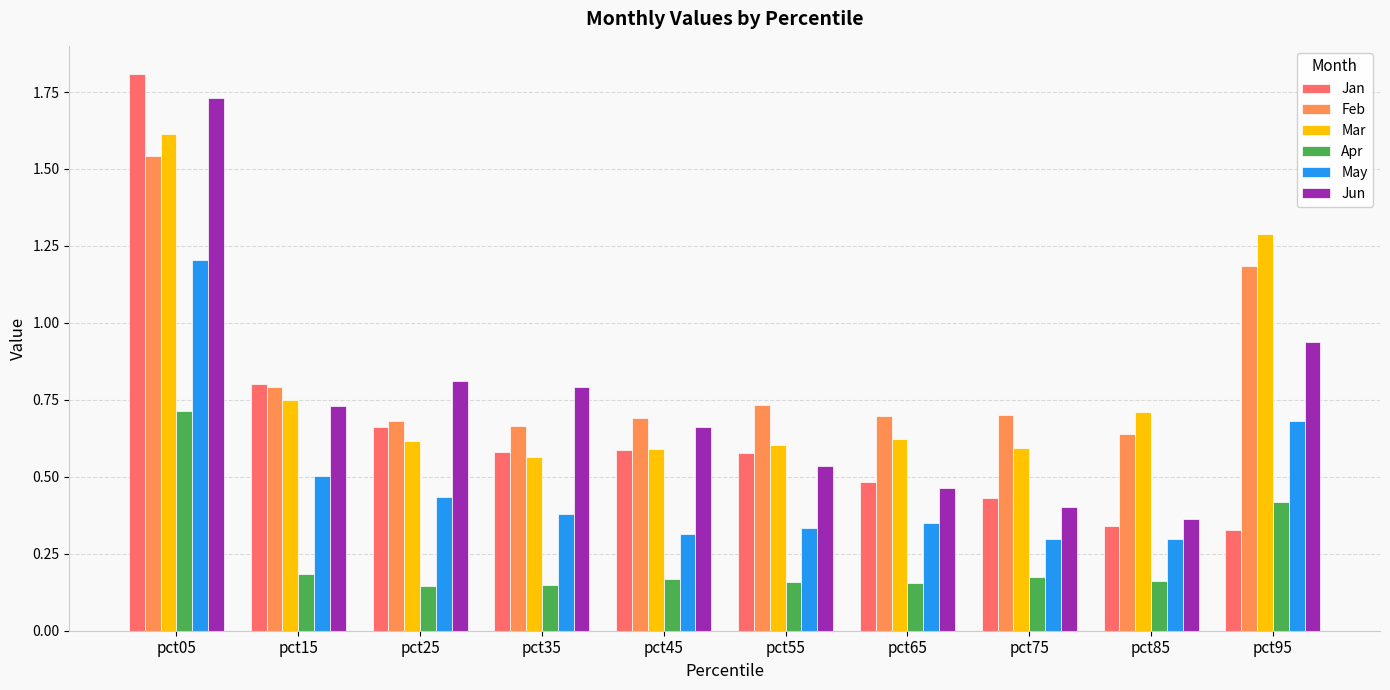

What is the difference between the maximum and minimum values in the Jun series?

1.4